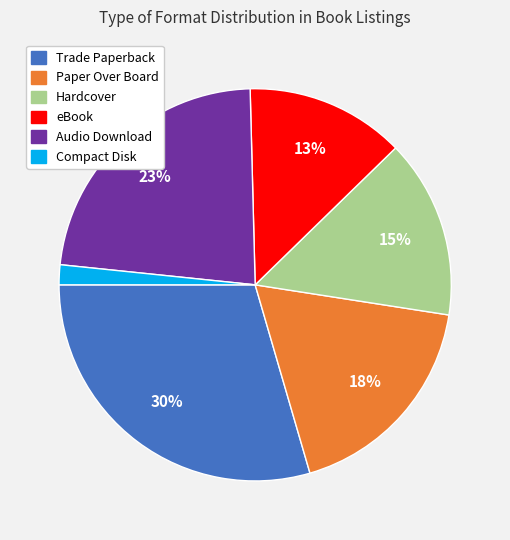

How many slices are in this pie chart?

6